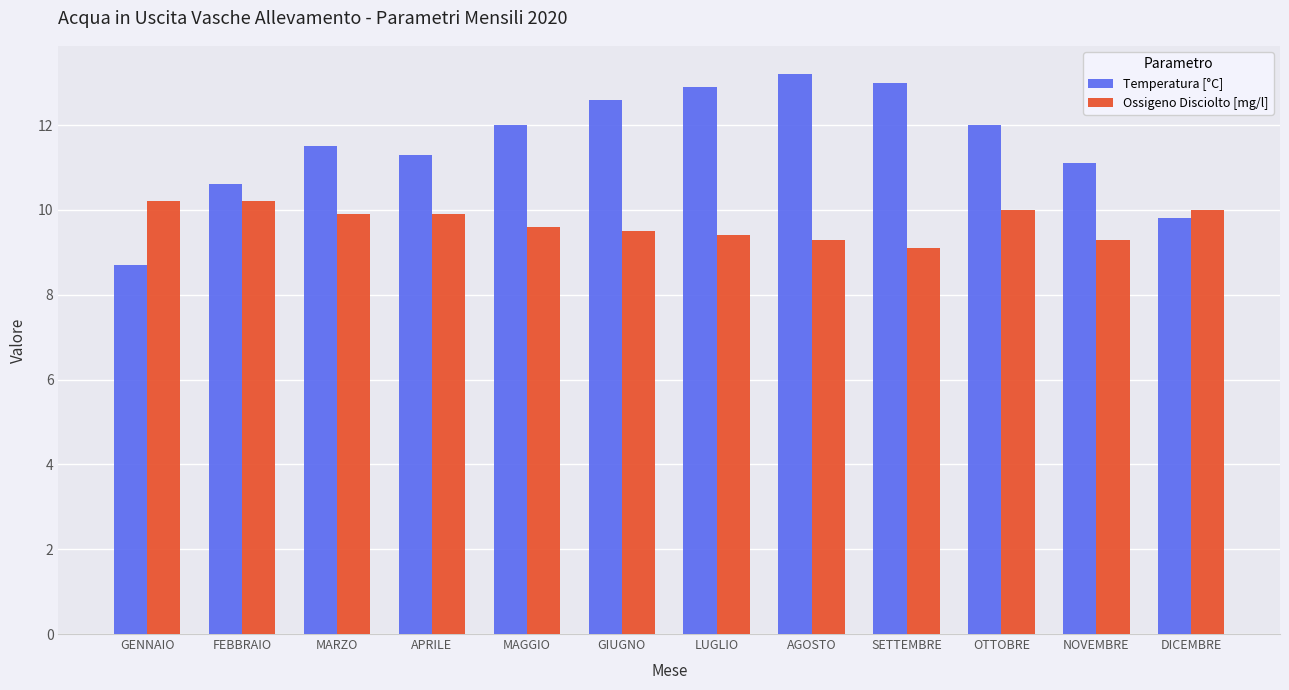

Where is Temperatura [°C] nearest to the value 10?

DICEMBRE